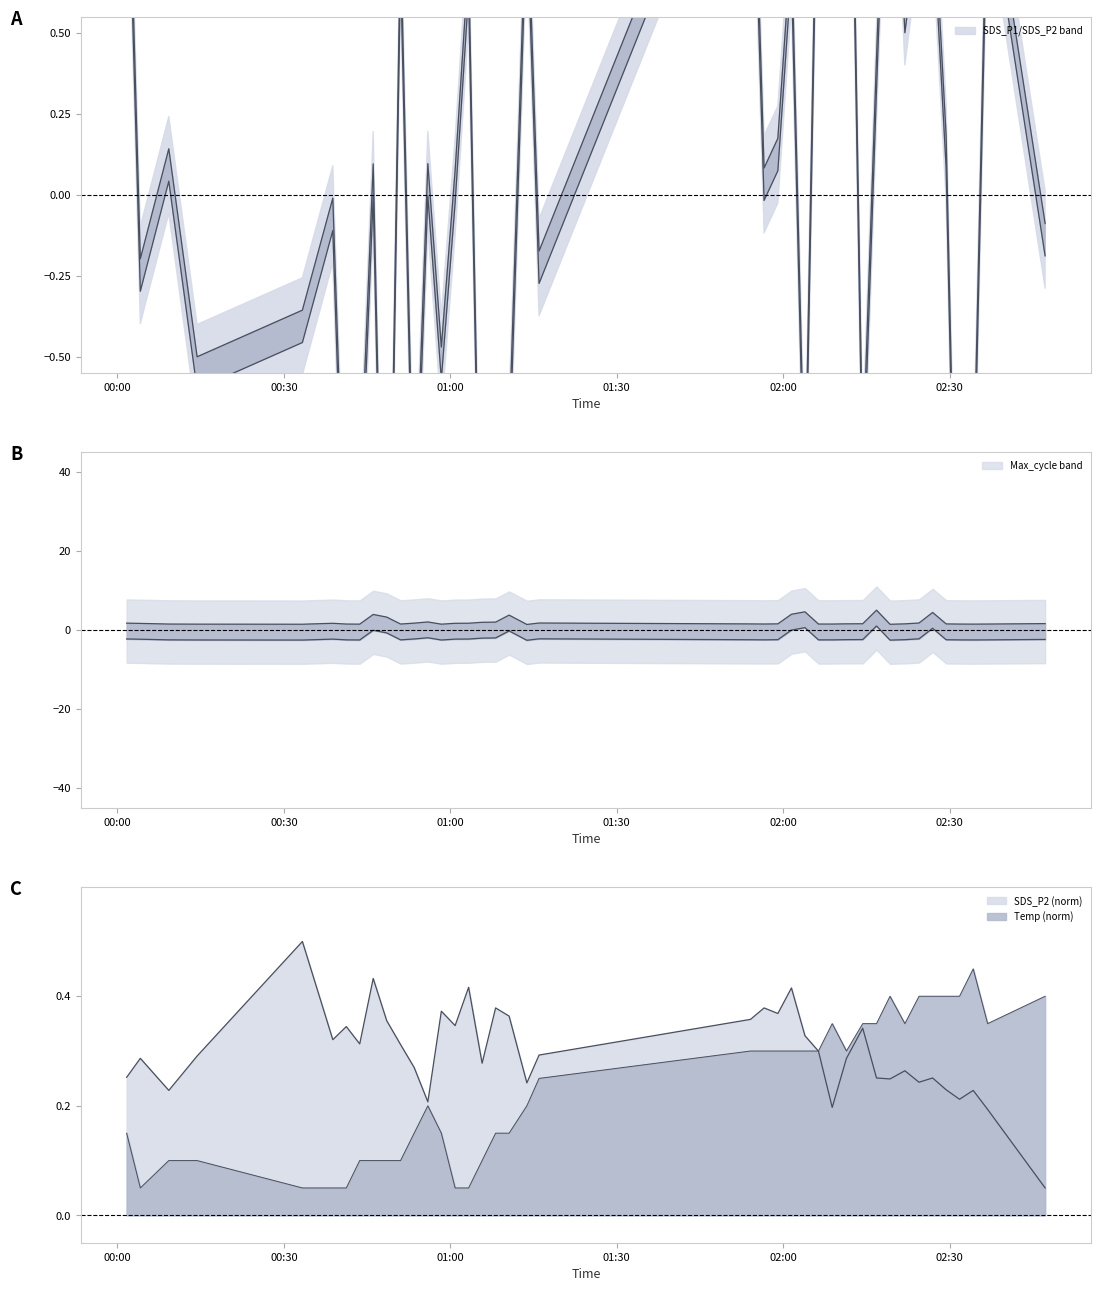

How many SDS_P2 values are between 0 and 1?

40